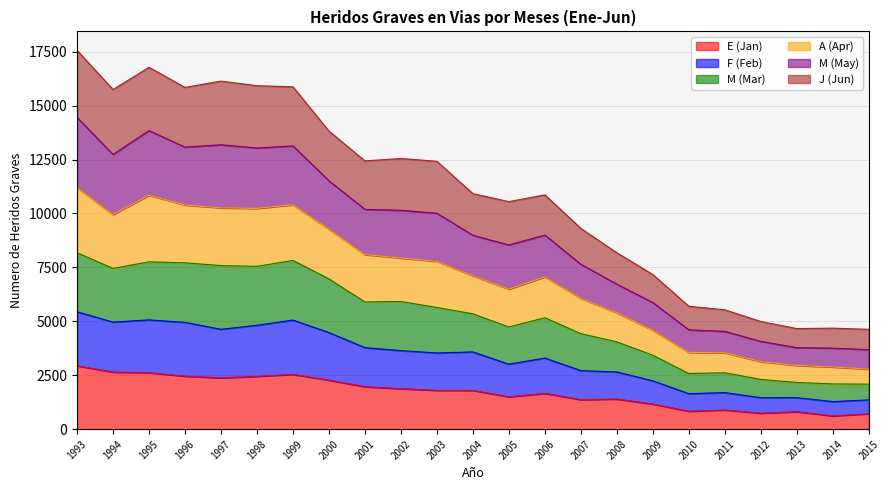

How many interior local peaks does the F (Feb) series have?

6